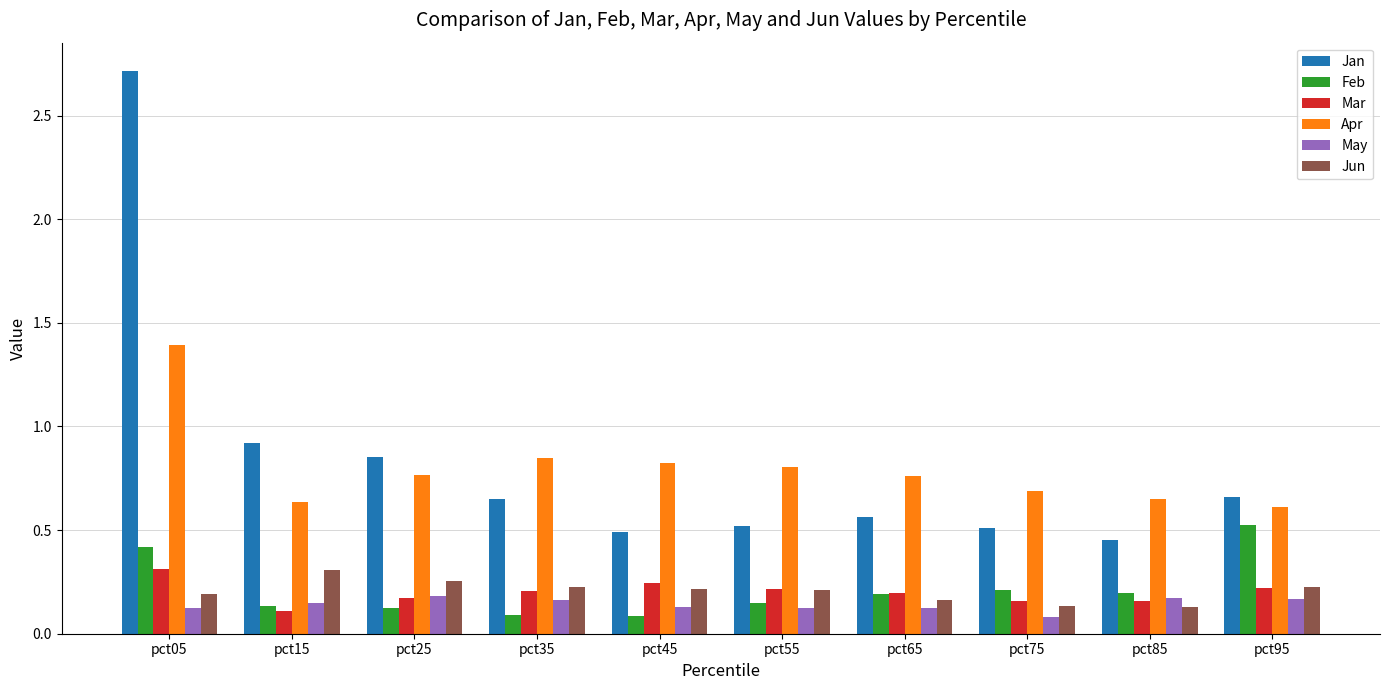

Which category has the highest value in the Mar series?

pct05